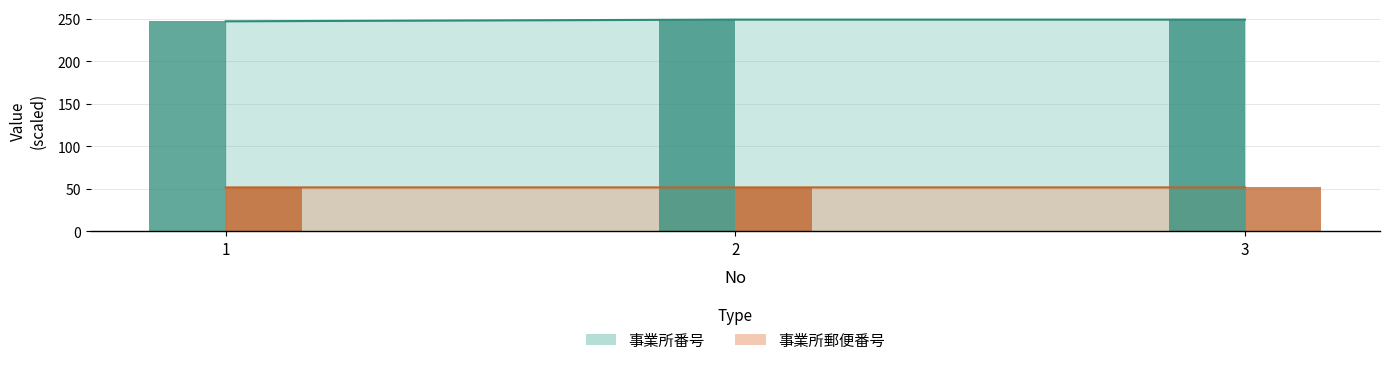

At 3, list the series in order from smallest to largest.

事業所郵便番号, 事業所番号